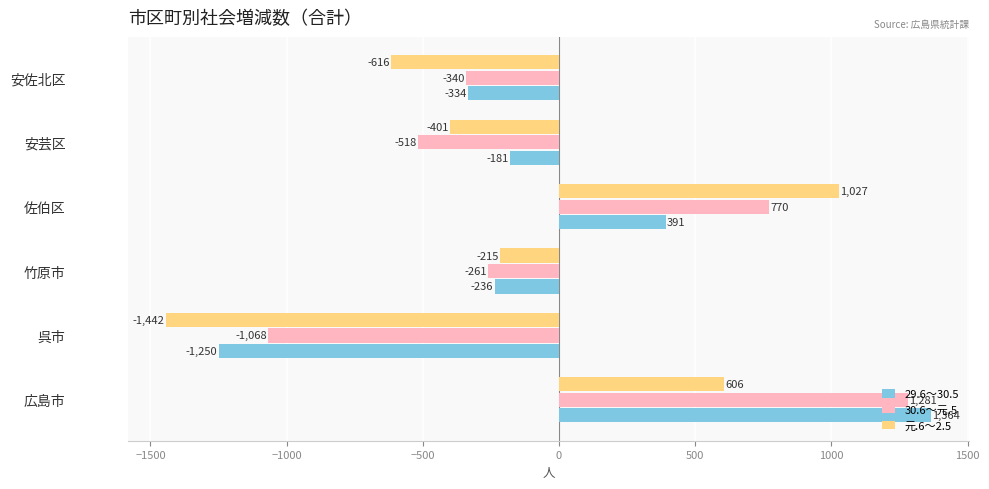

What is the sum of all 29.6～30.5 values?

-246